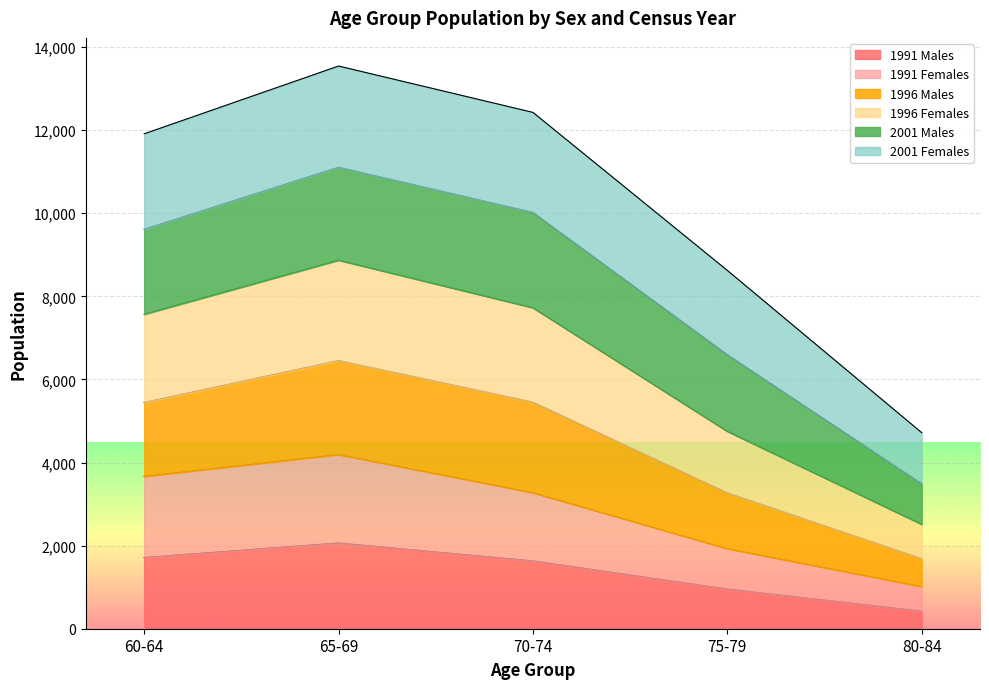

At which category does 1996 Females reach its first local peak?

65-69